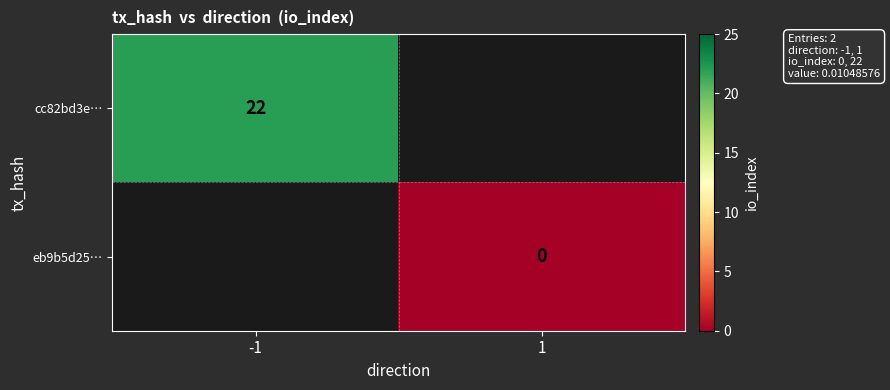

Is the value of cc82bd3e… at -1 greater than the value of eb9b5d25… at 1?

Yes